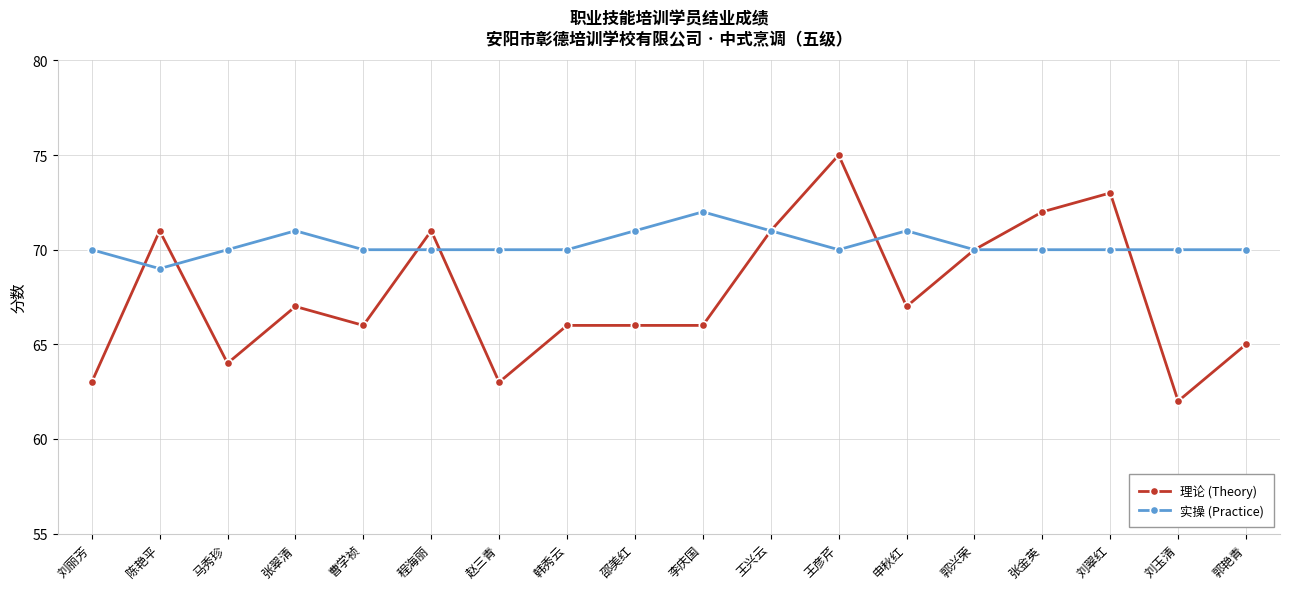

What is the sum of all 实操 (Practice) values?

1265